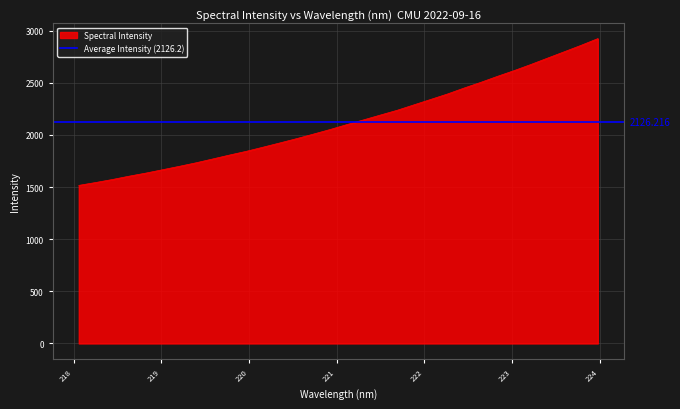

What is the value of the 21st point from the left?

2288.2